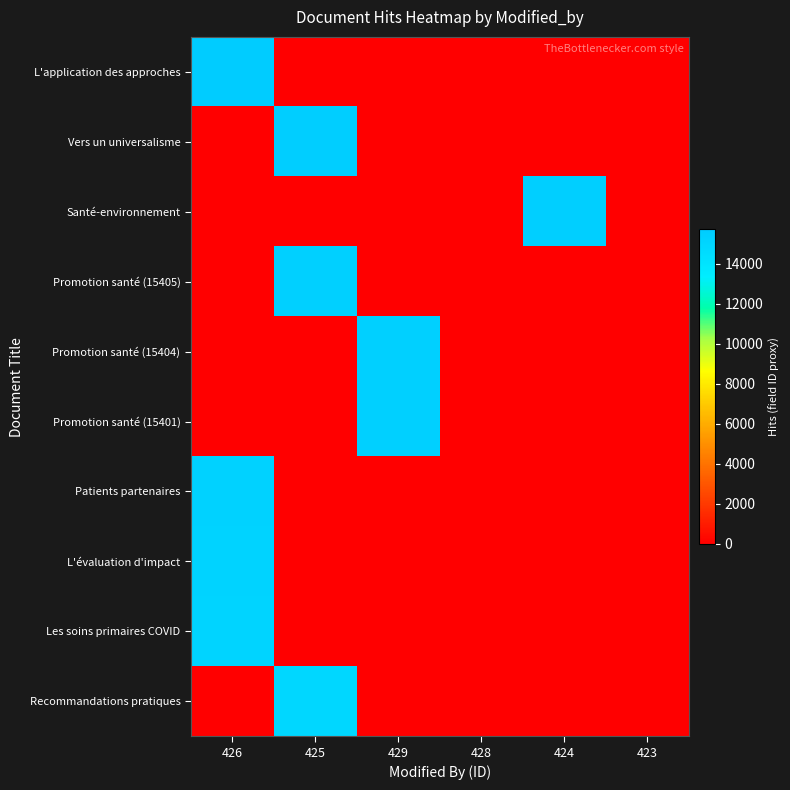

At which category is the sum across all series the highest?

426